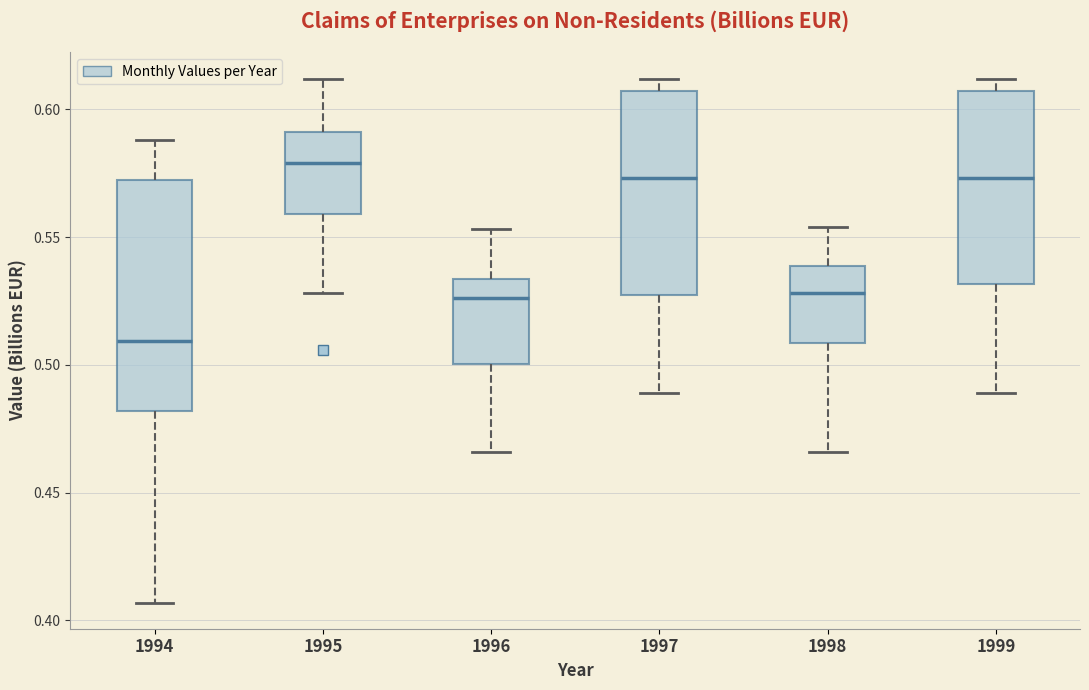

Reading left to right, read every box against the y-axis: the position of its median line, the range the box covers, and the ends of its whiskers. The values are not printed on the chart, so give them approximately, as read against the axis.

1994: median 0.510, box 0.480 to 0.570, whiskers 0.405 to 0.590
1995: median 0.580, box 0.560 to 0.590, whiskers 0.530 to 0.610
1996: median 0.525, box 0.500 to 0.535, whiskers 0.465 to 0.555
1997: median 0.575, box 0.530 to 0.605, whiskers 0.490 to 0.610
1998: median 0.530, box 0.510 to 0.540, whiskers 0.465 to 0.555
1999: median 0.575, box 0.530 to 0.605, whiskers 0.490 to 0.610